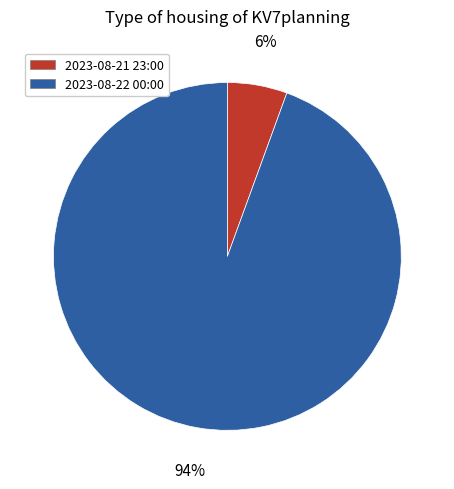

Between 2023-08-22 00:00 and 2023-08-21 23:00, which is larger?

2023-08-22 00:00